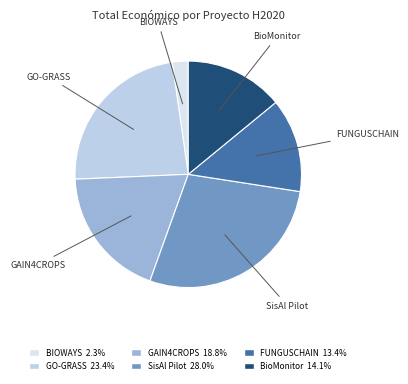

Count the number of slices in the pie.

6